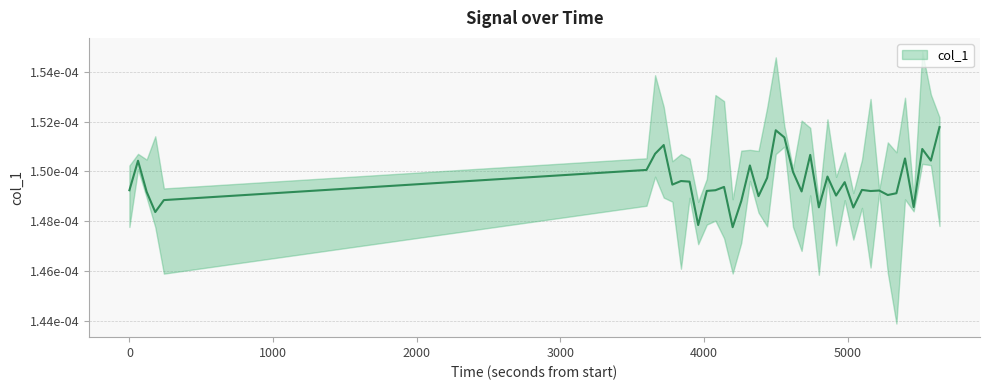

Is it true that the value at 29 is 0.0?

False